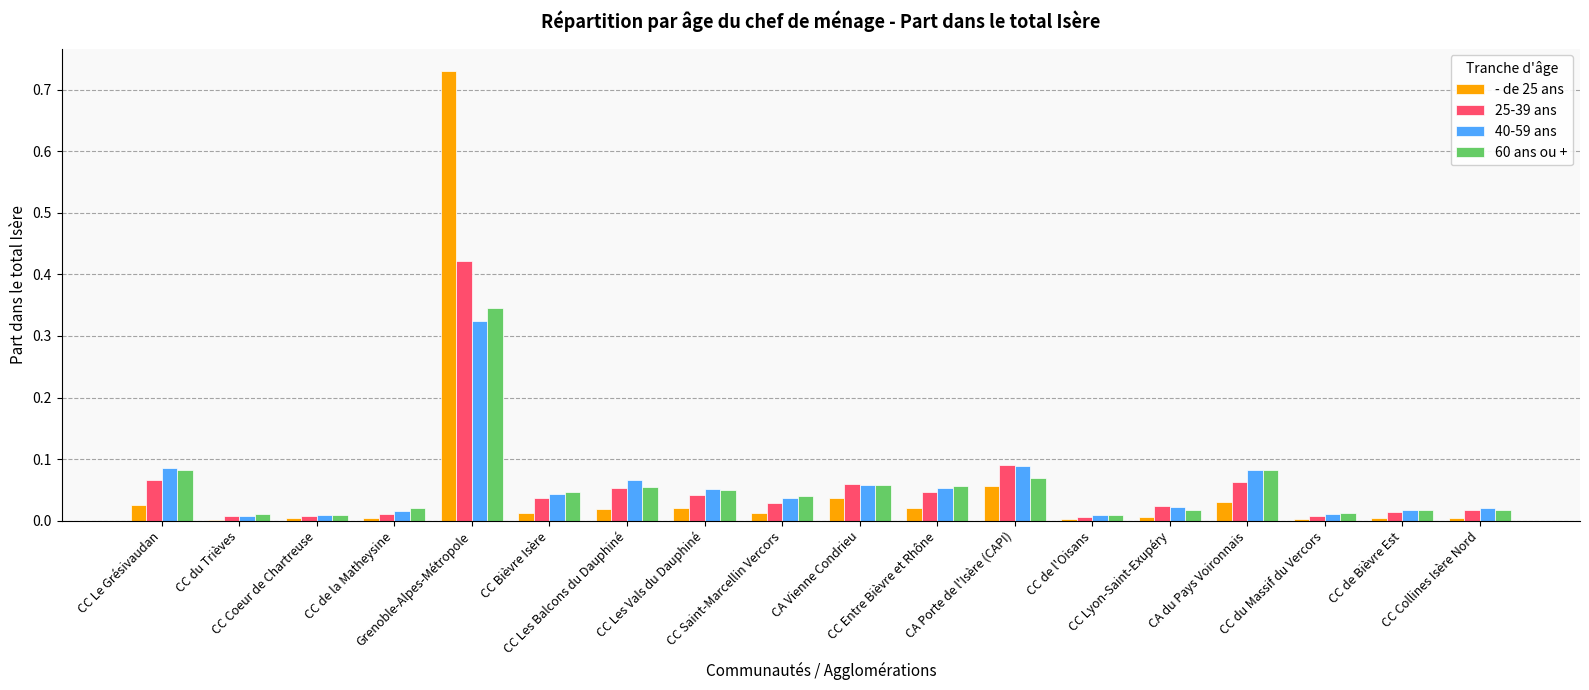

What is the sum of all 40-59 ans values?

1.0